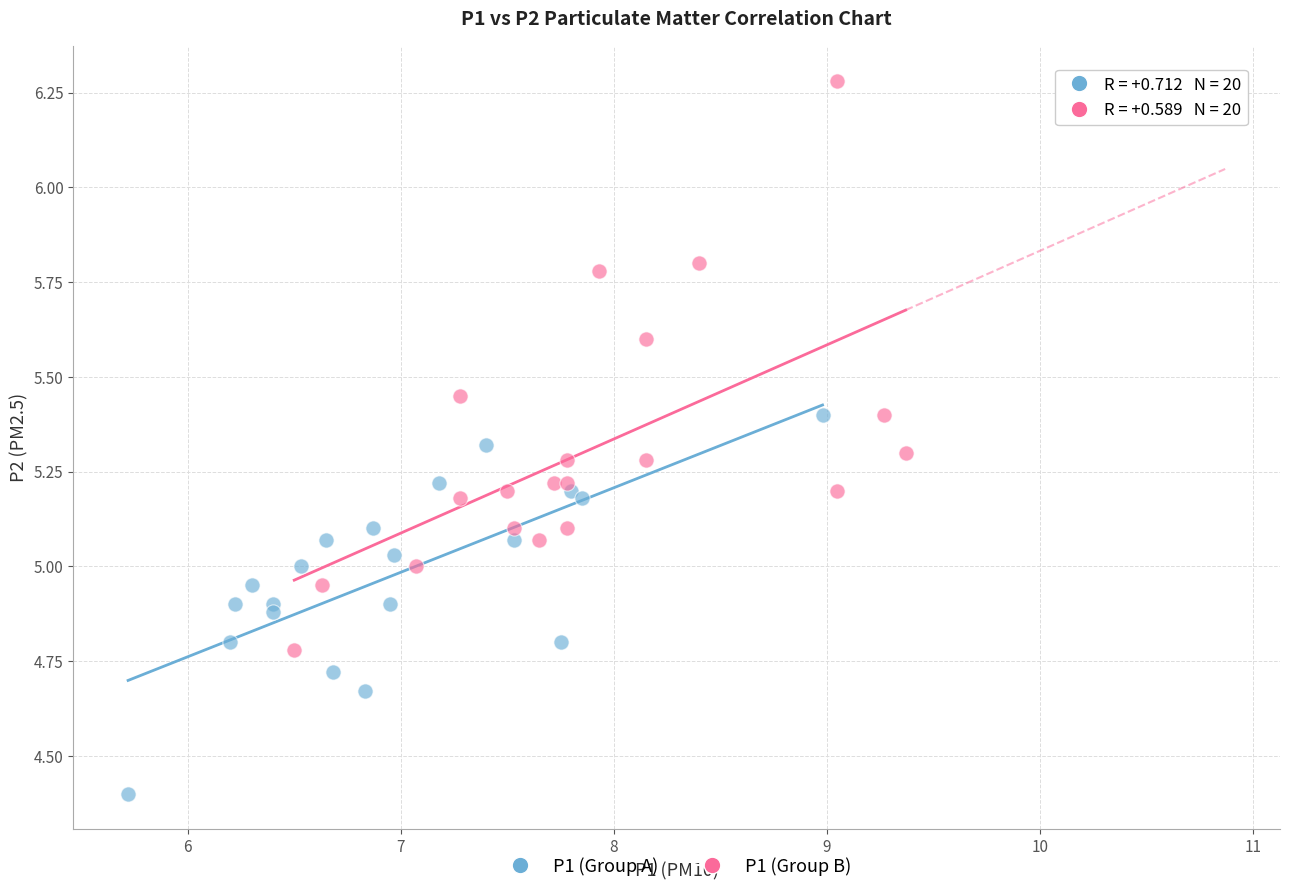

Which series contains the highest Y value?

P1 (Group B)